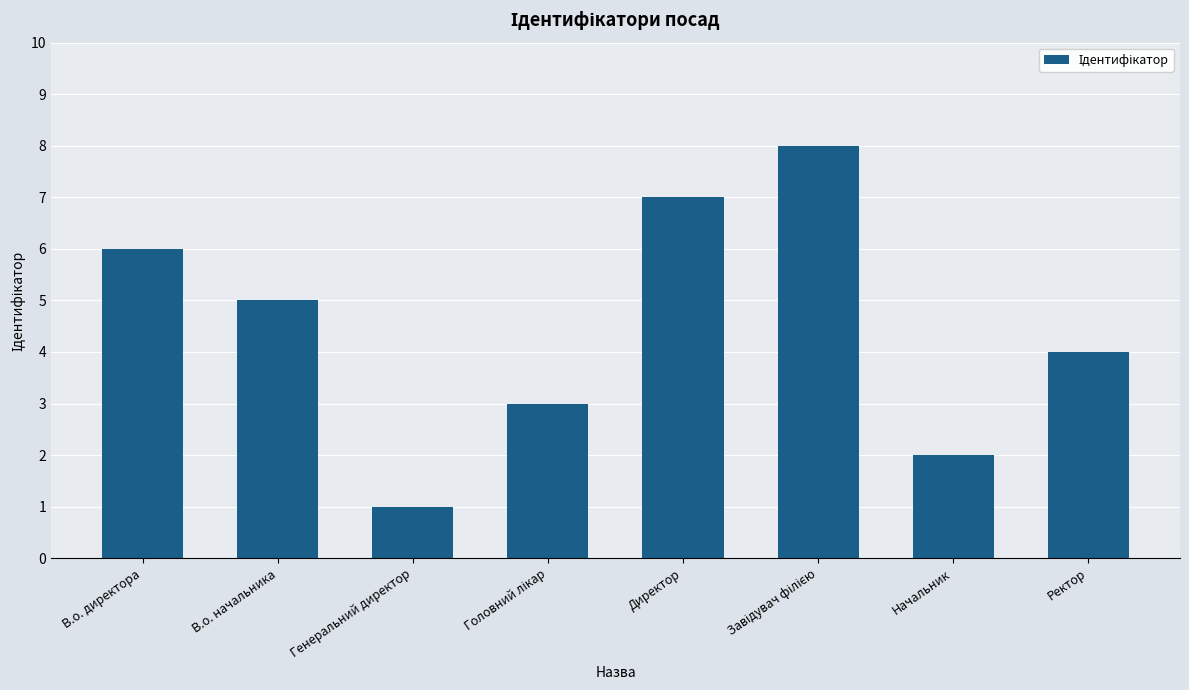

Is it true that the value at В.о. начальника is 2?

False